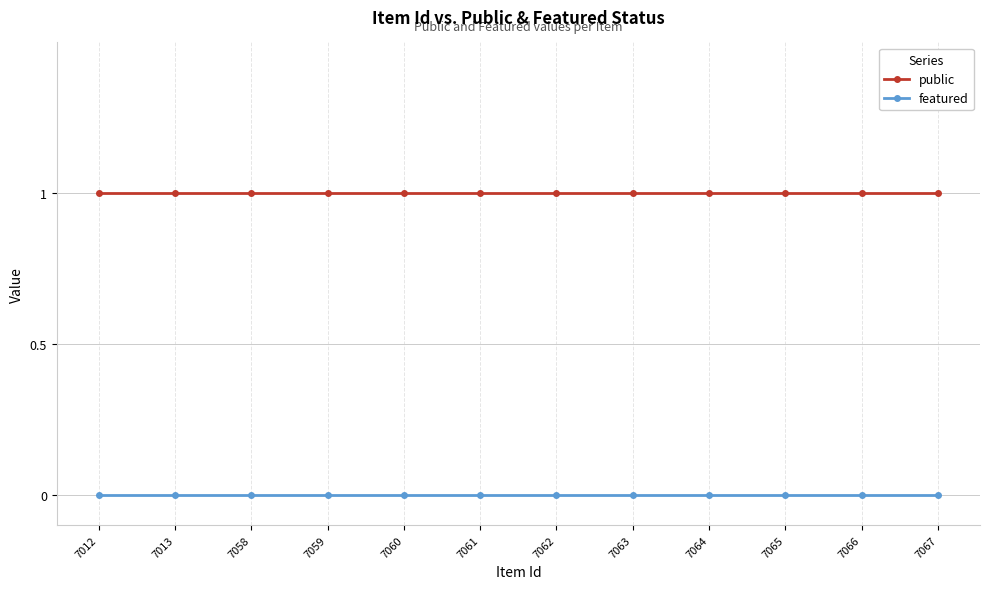

Rank the series at 7058 from highest to lowest value.

public, featured